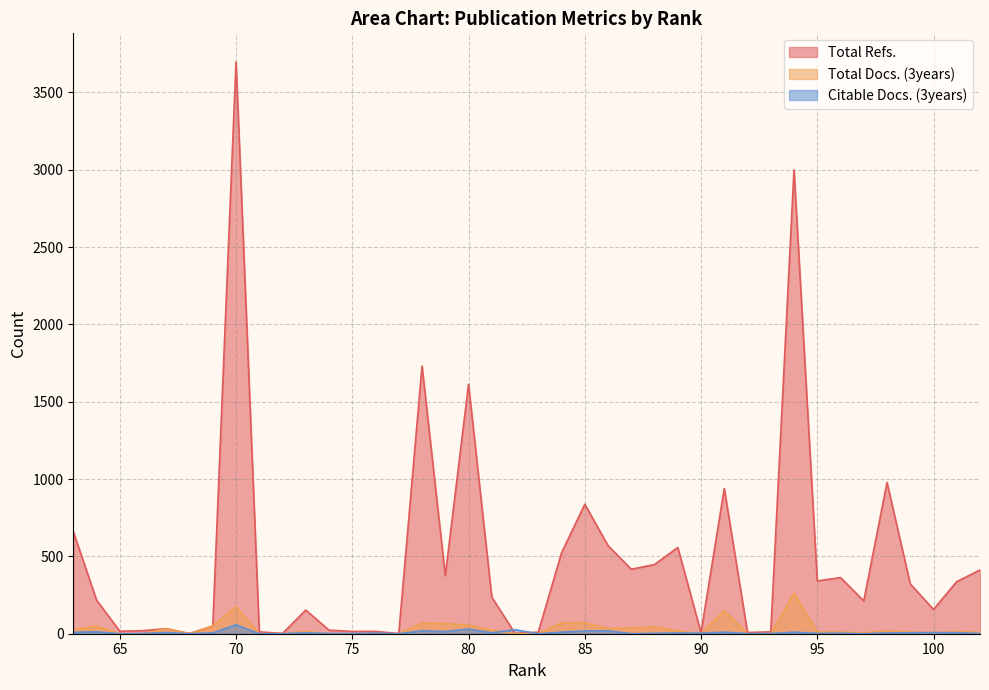

What is the difference between the second highest and minimum values in the Citable Docs. (3years) series?

30